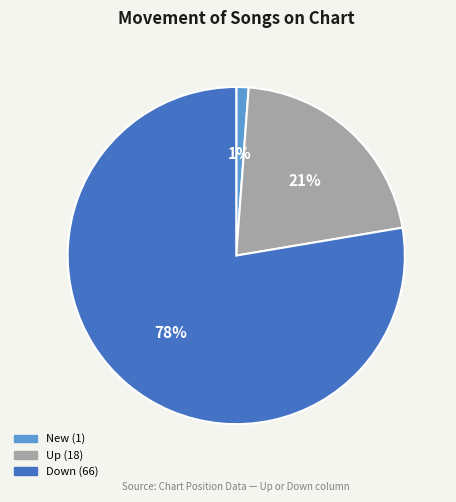

To the nearest percent, what is the average slice percentage?

33%